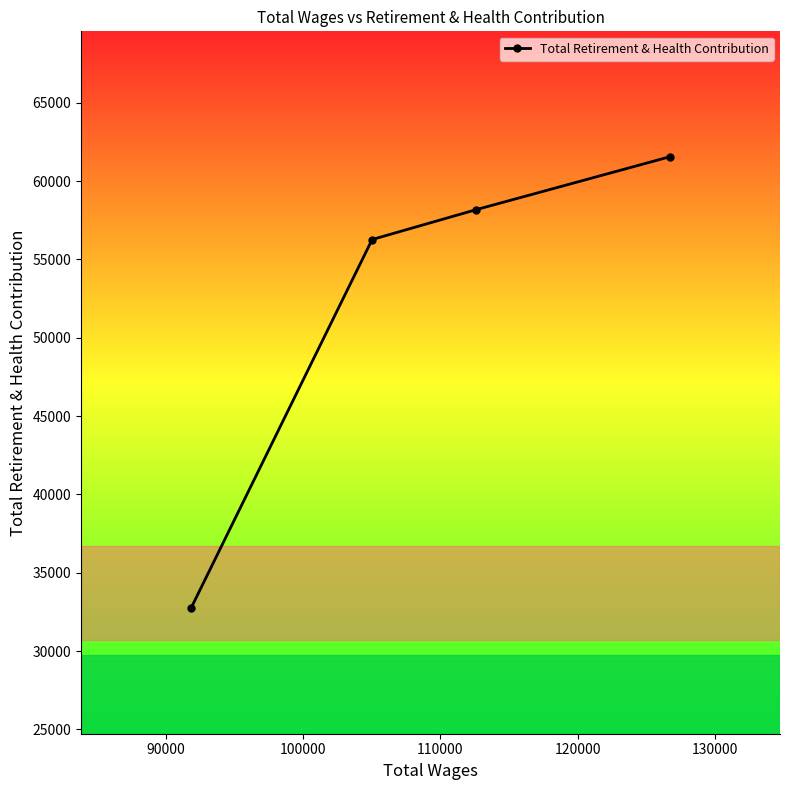

What is the difference between the maximum and second lowest values?

5288